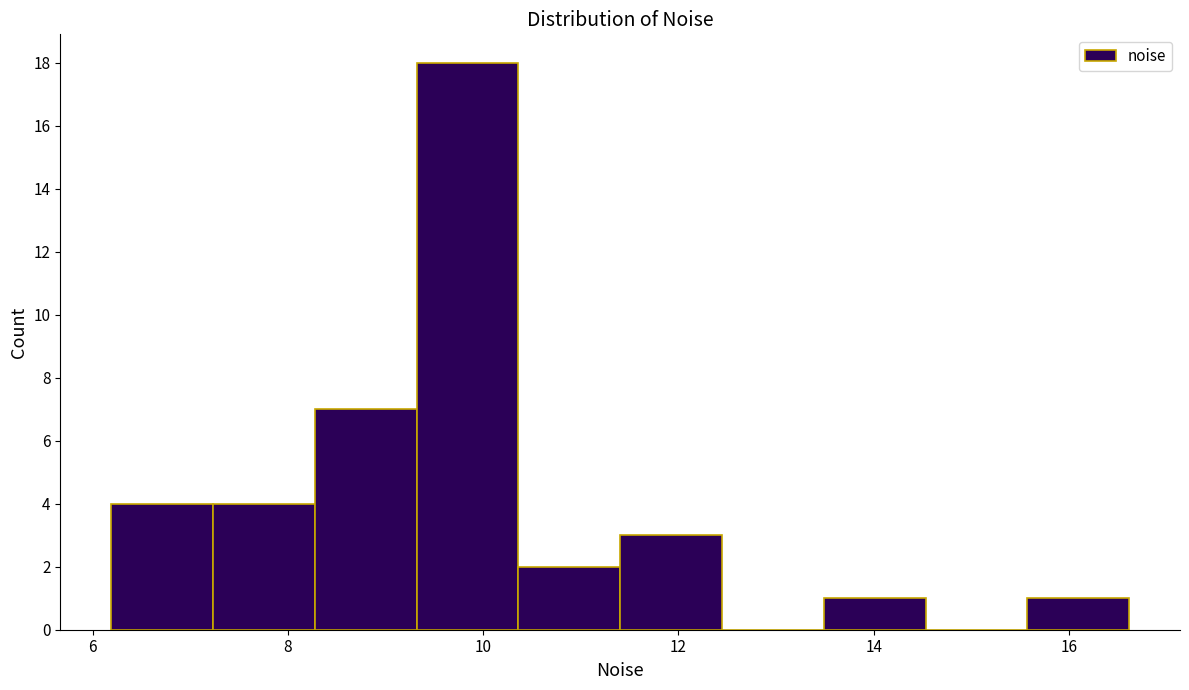

Over which range of the x-axis is the bar tallest?

9.4 to 10.4